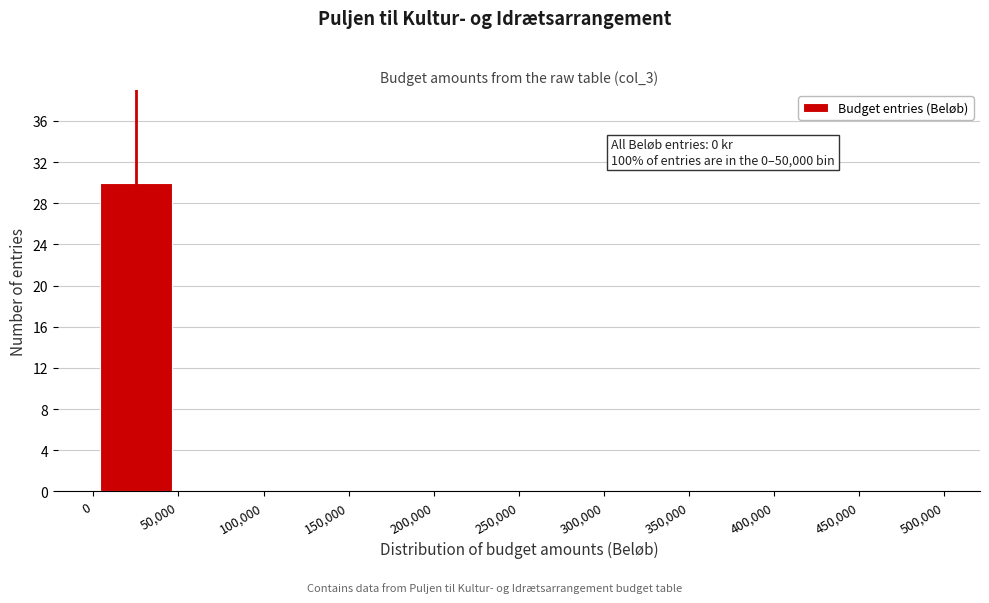

Which range on the x-axis has the tallest bar?

0 to 50,000